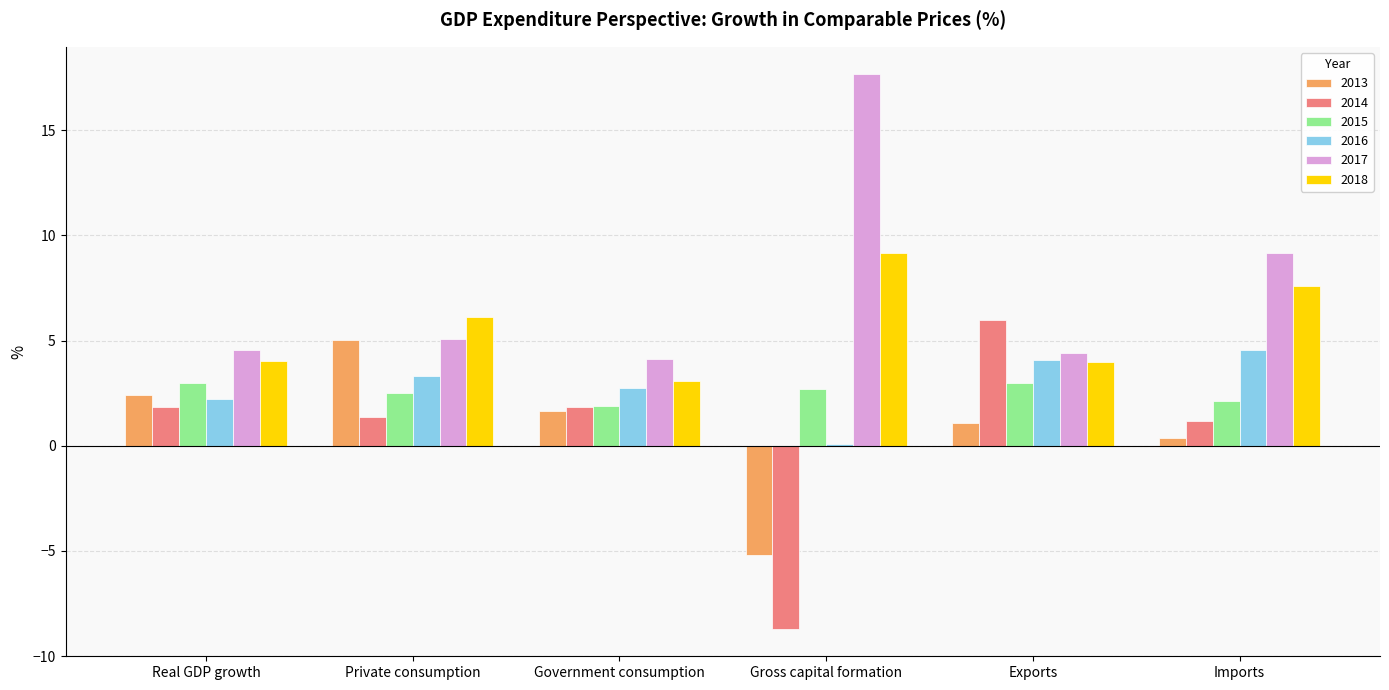

What is the highest value of the 2018 series?

9.2